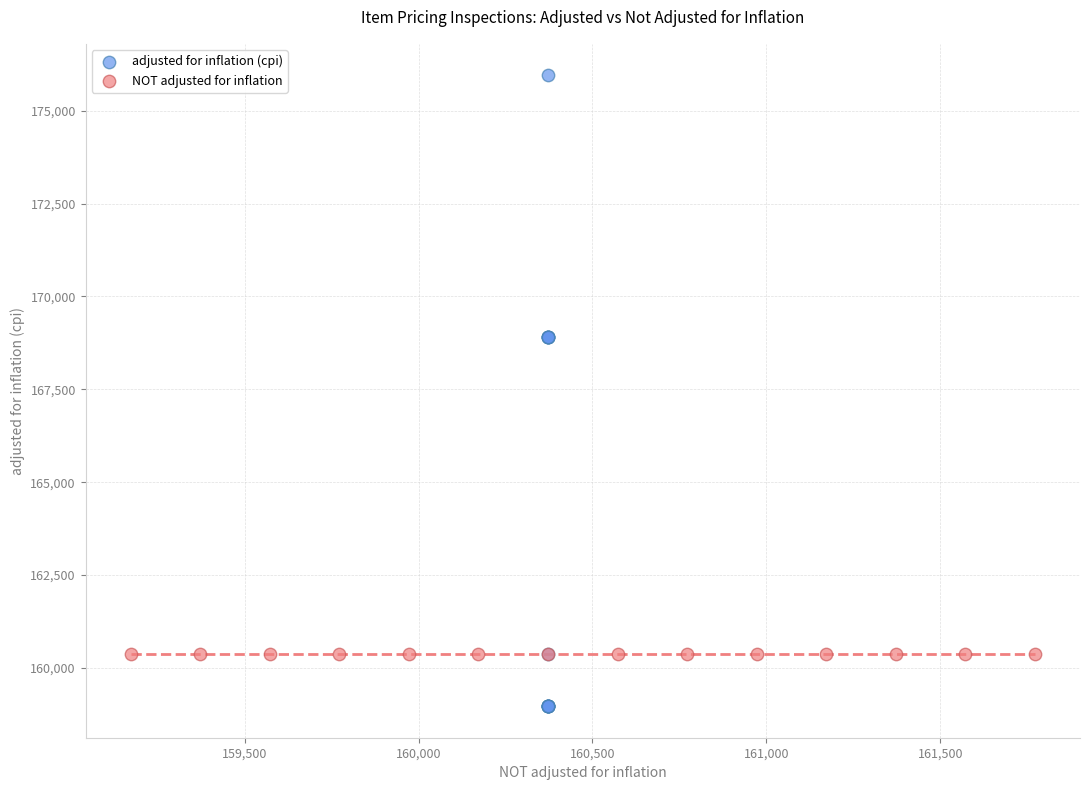

Which series contains the lowest Y value?

adjusted for inflation (cpi)